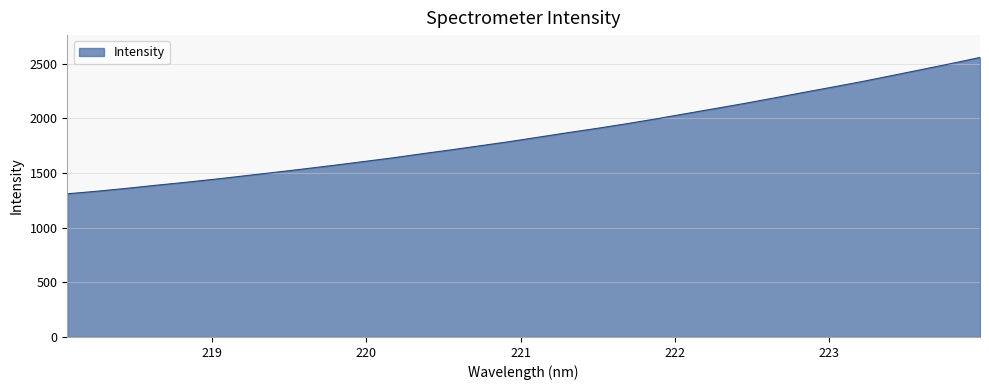

At which label is the value closest to 1933?

221.6902